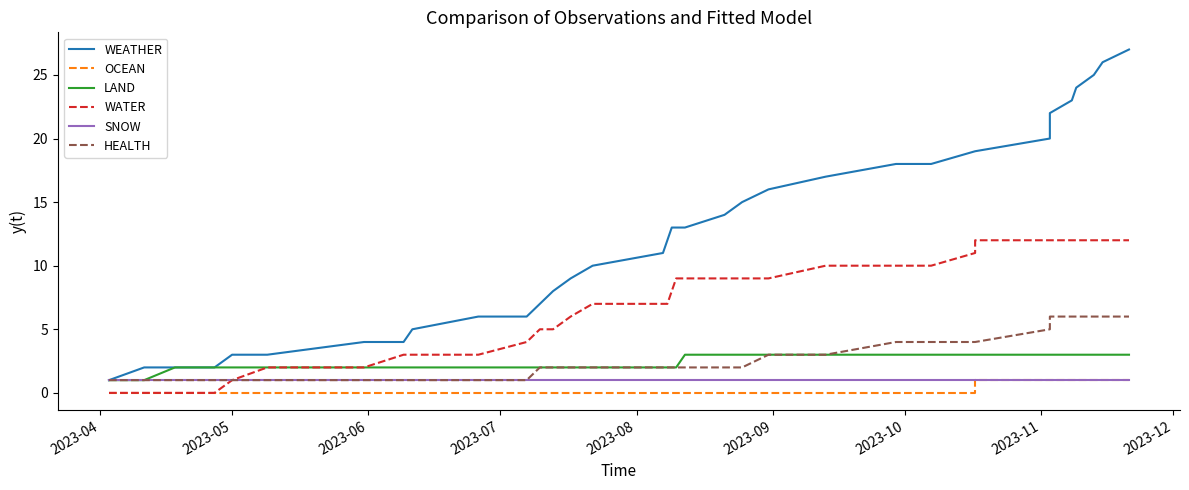

The WATER series shows 2 at 15. True or false?

False